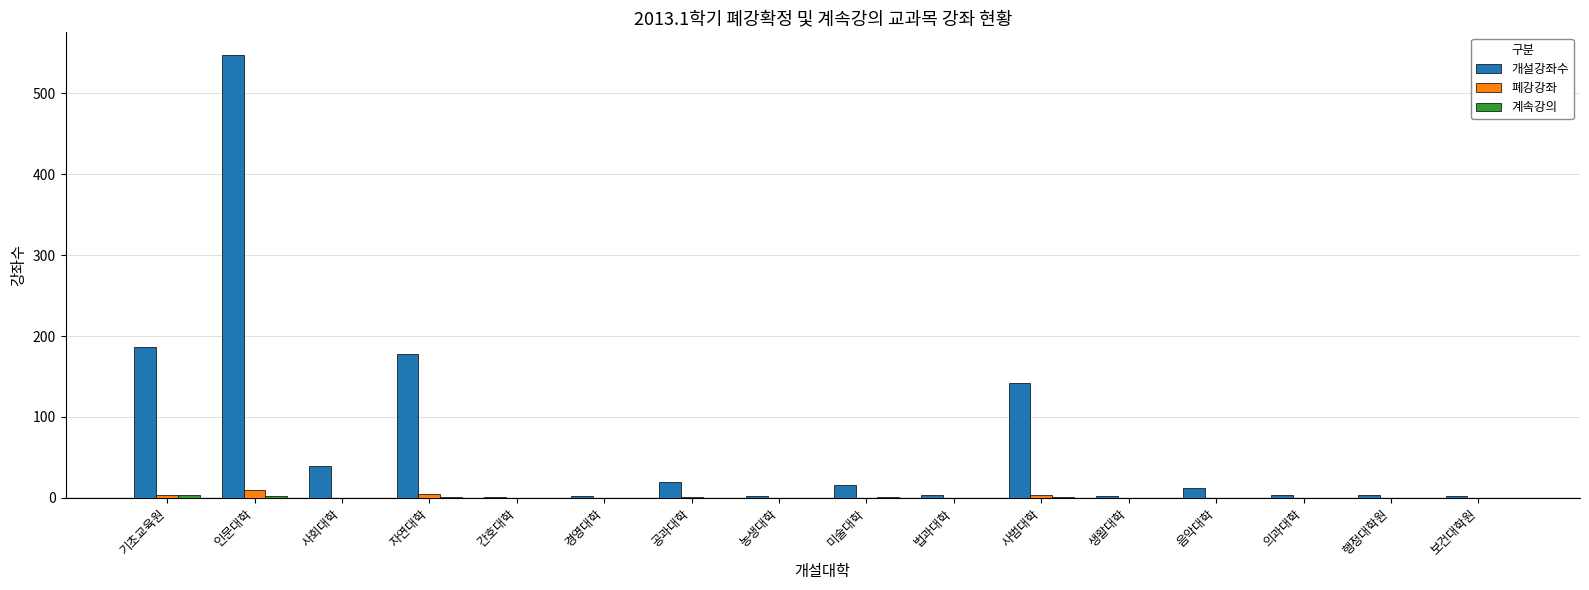

How many groups of bars are there?

16